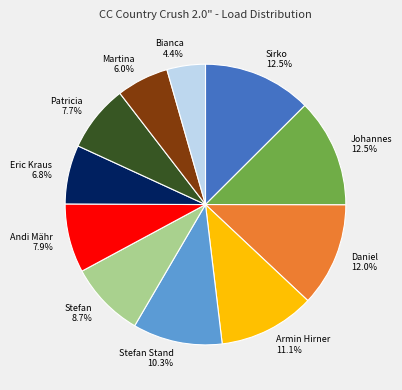

Is there any slice that represents more than half of the pie?

No